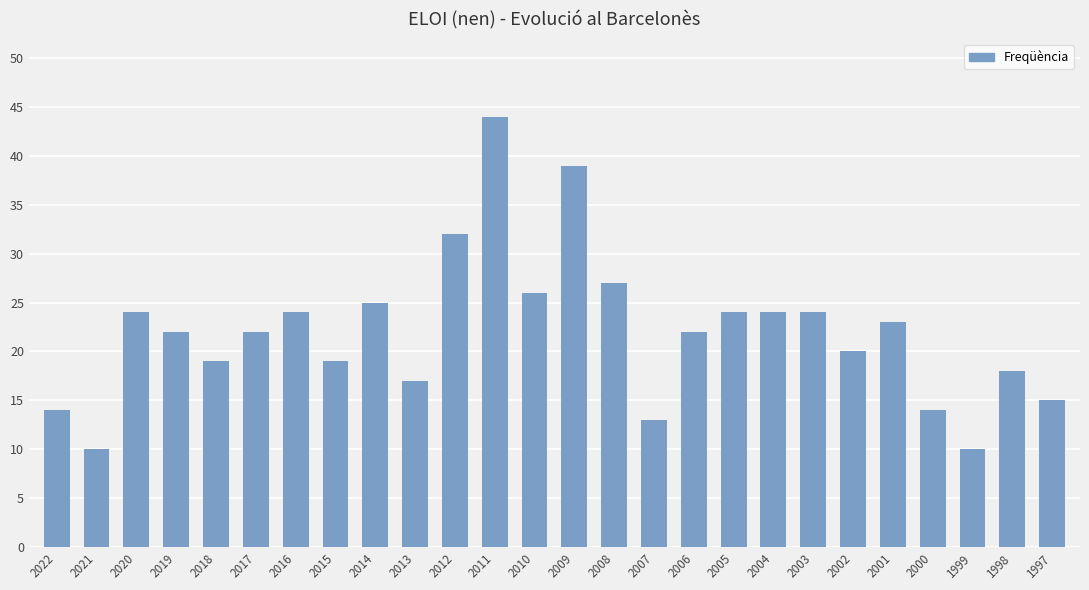

Read the value at 2004, to the nearest 5.

25